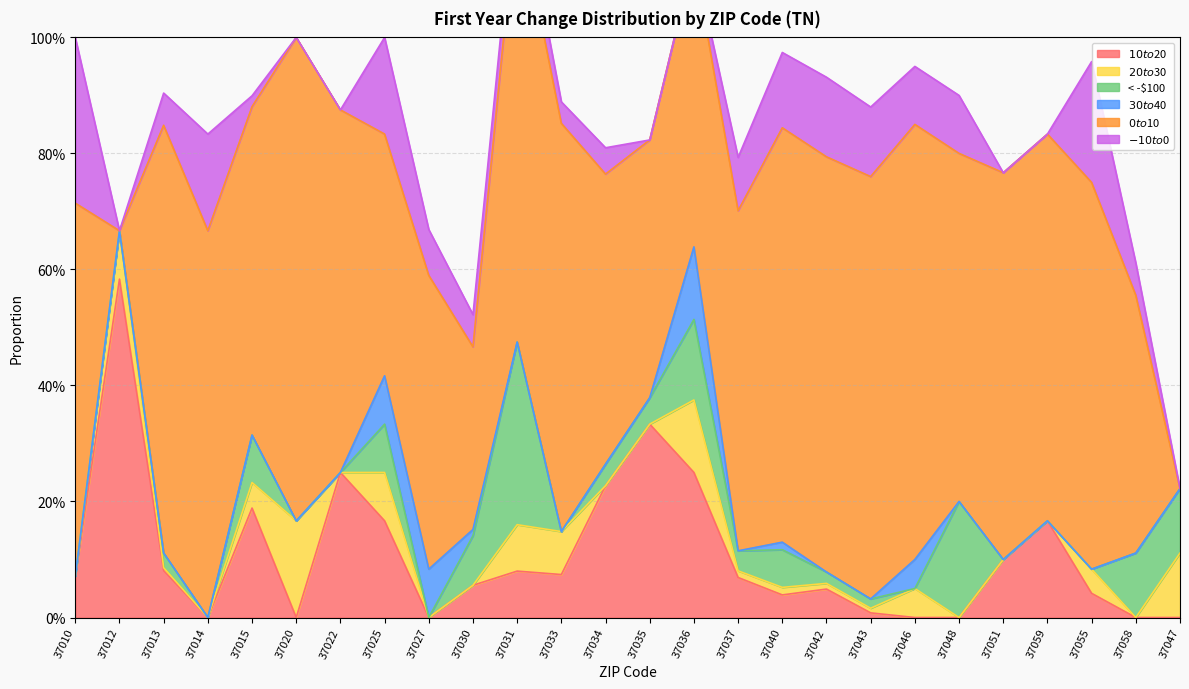

Which series has the largest range (max minus min)?

$0 to $10